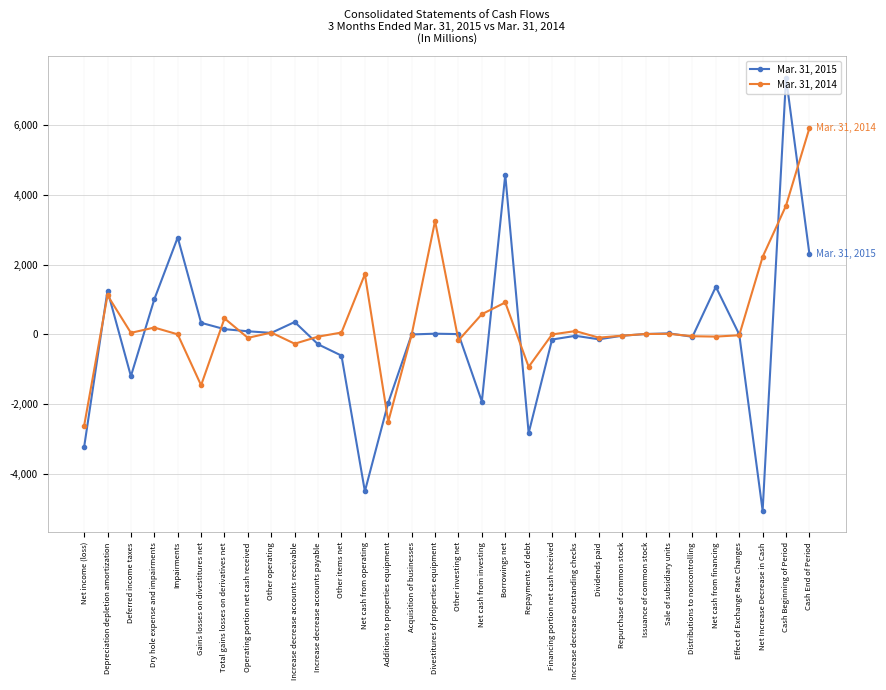

How many lines are shown in the chart?

2